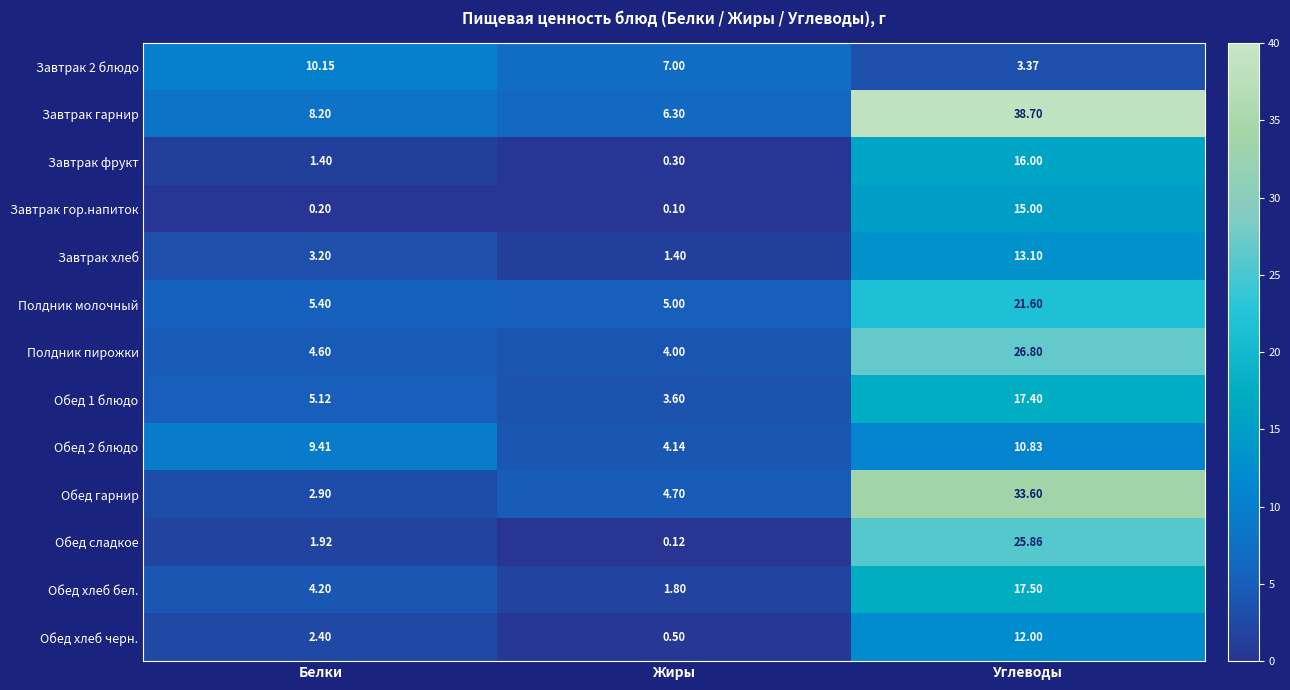

Count the number of data series in this chart.

13